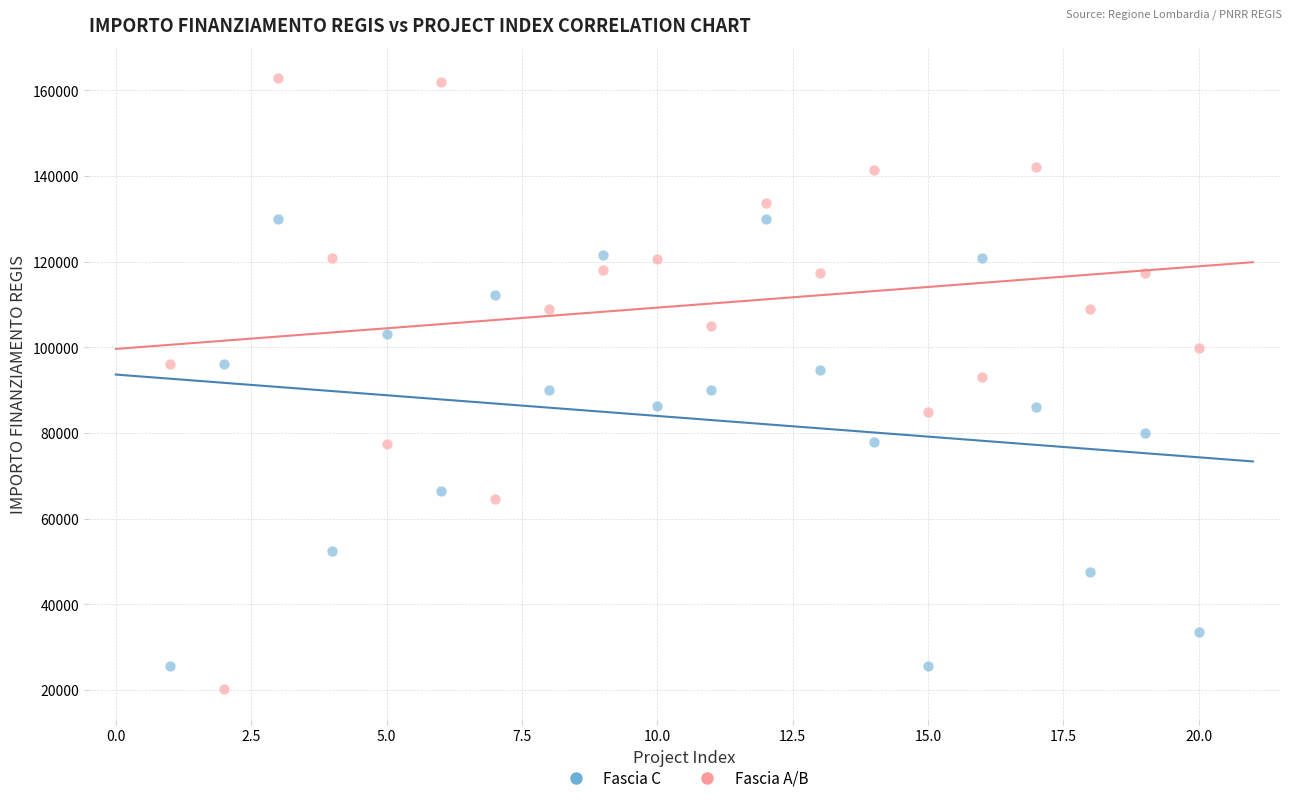

Which series has the widest spread of Y values?

Fascia A/B